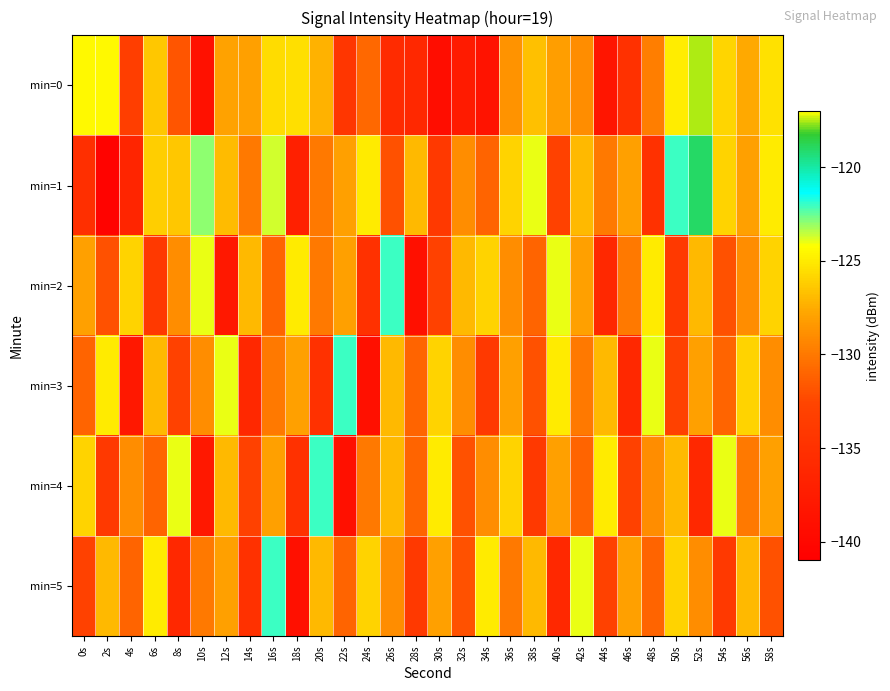

How many categories are shown in the chart?

30